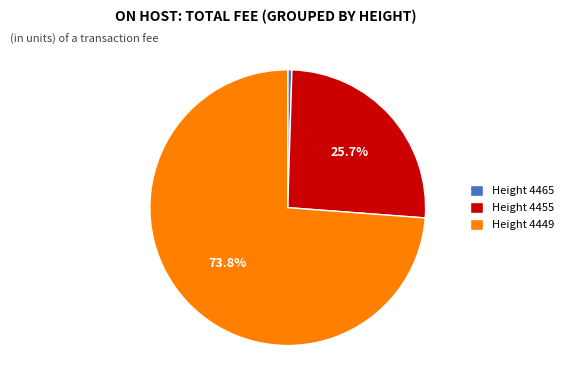

Rank the categories by value from highest to lowest.

Height 4449, Height 4455, Height 4465